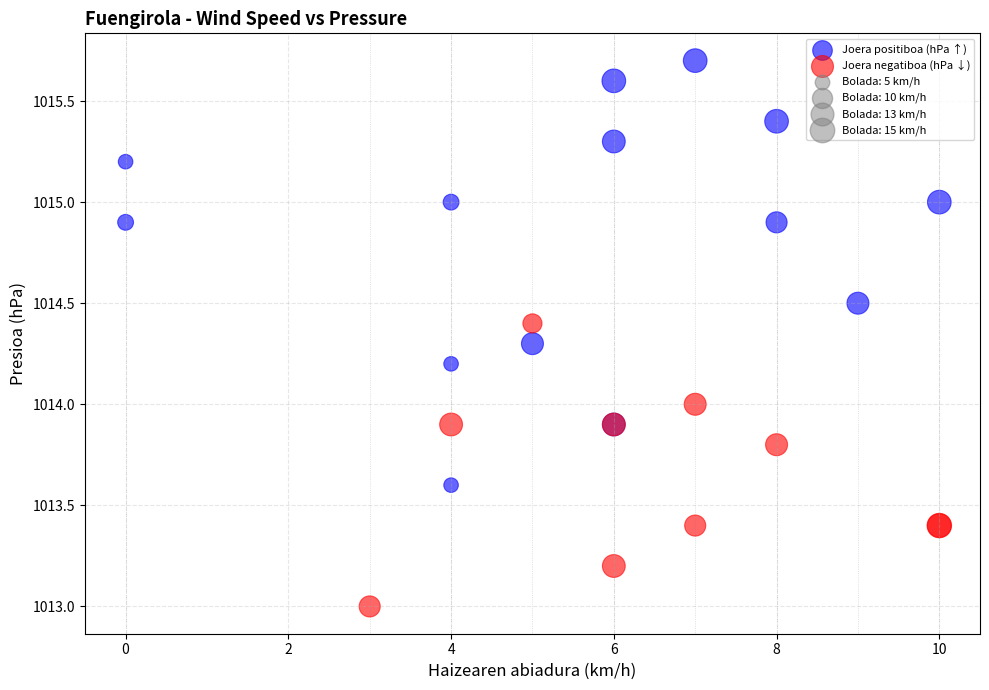

Which series reaches the maximum Y coordinate?

Joera positiboa (hPa ↑)